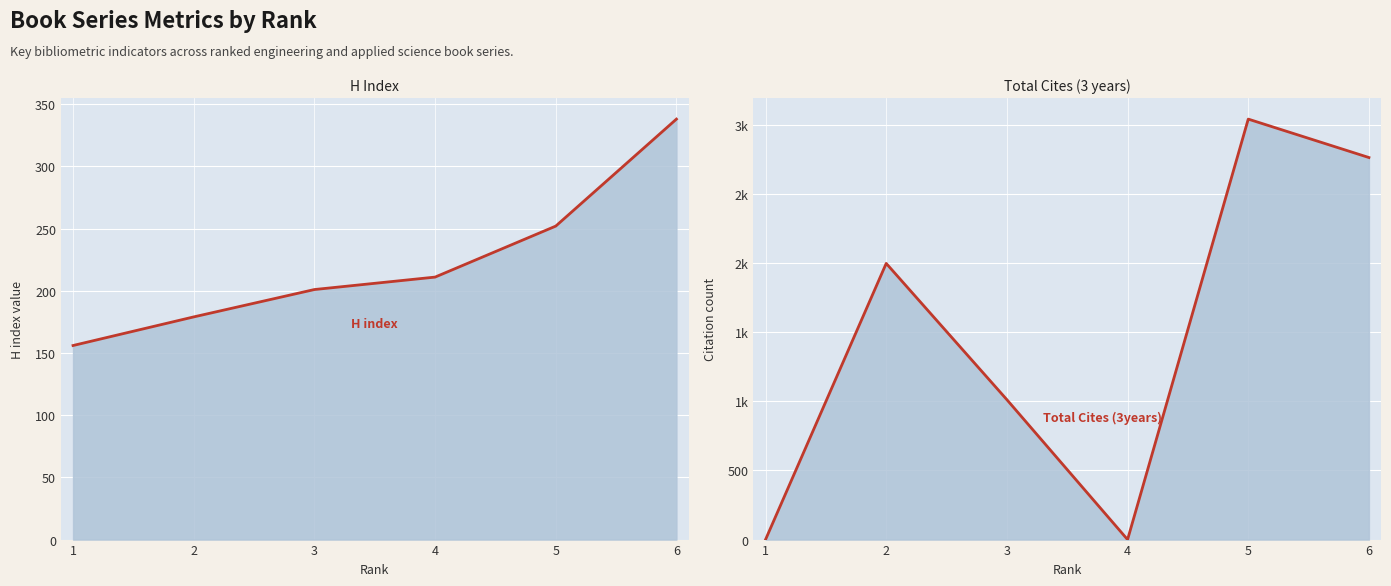

What is the difference between the highest and lowest values at 2?

1819